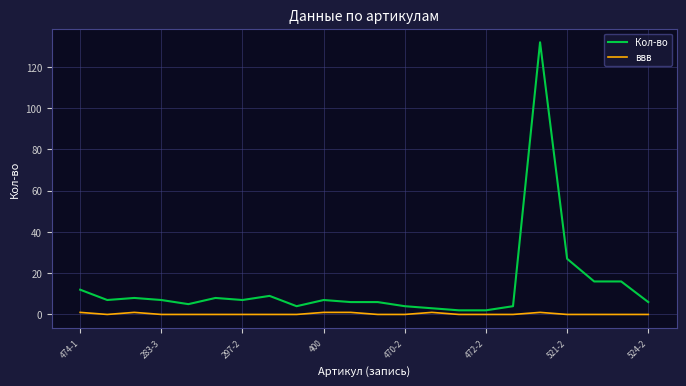

What is the maximum value for Кол-во?

132